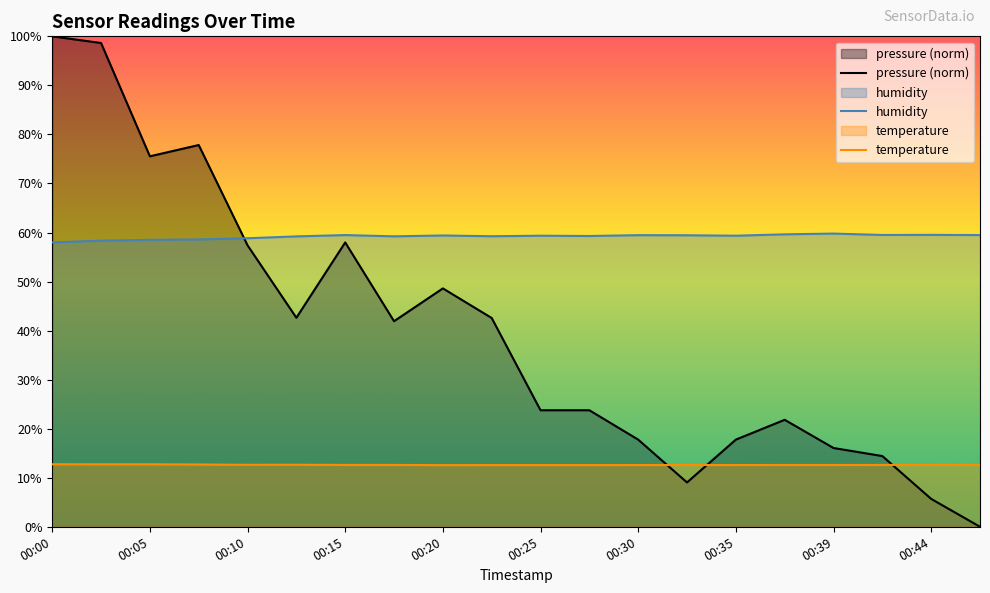

In pressure (norm), how many points are lower than both neighbors (excluding endpoints)?

4